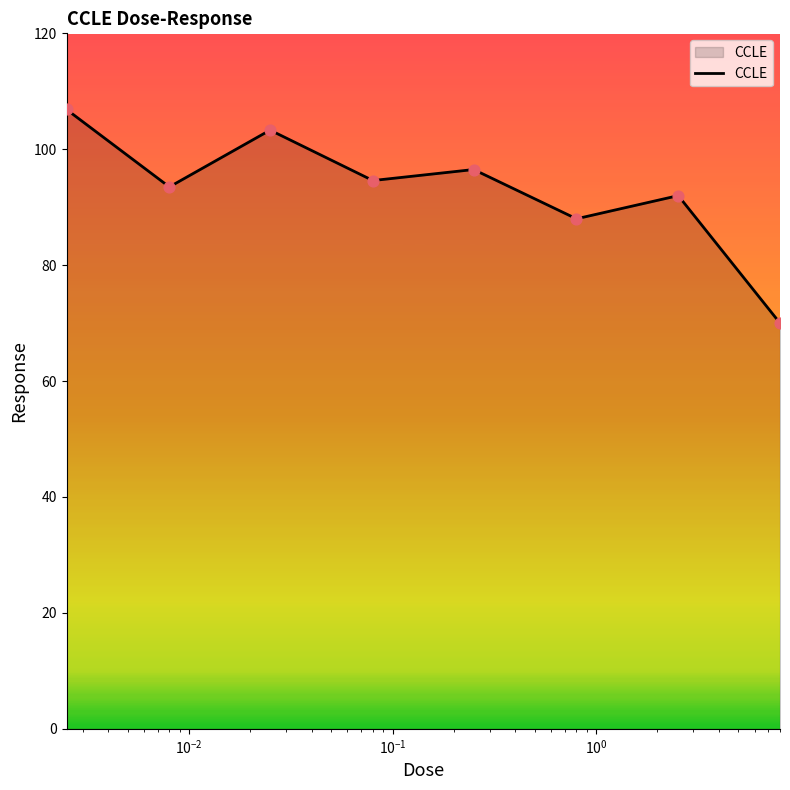

True or false: there are more than 1 points higher than both neighbors.

True